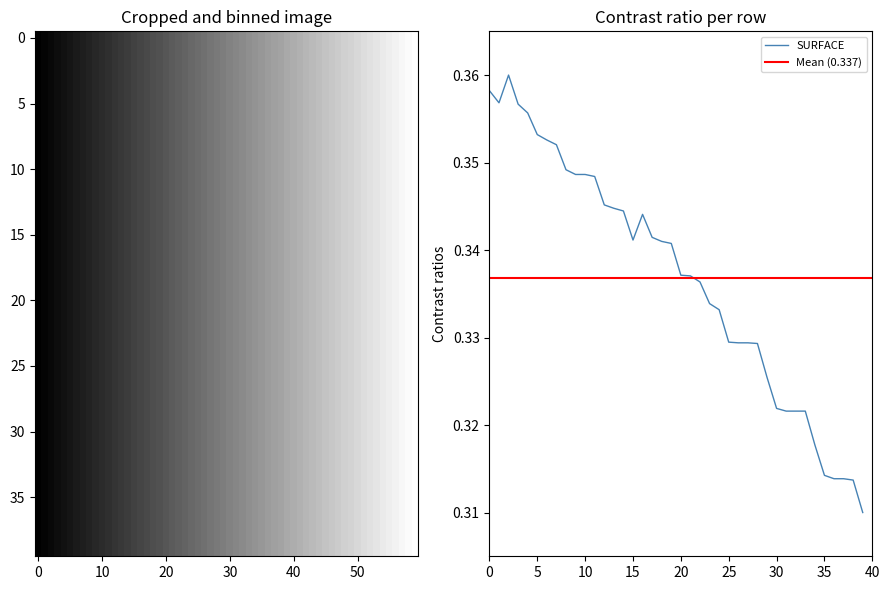

The value of SURFACE at 25 is 0.2. True or false?

False